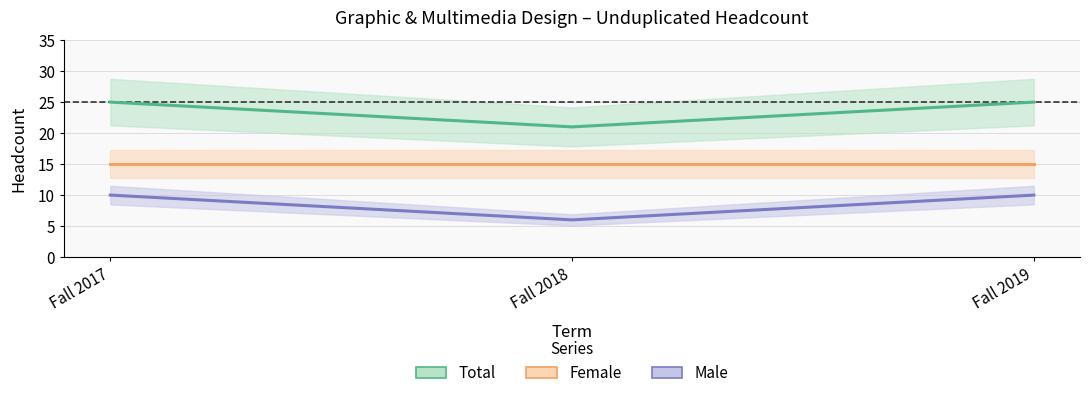

How many categories are shown in the chart?

3